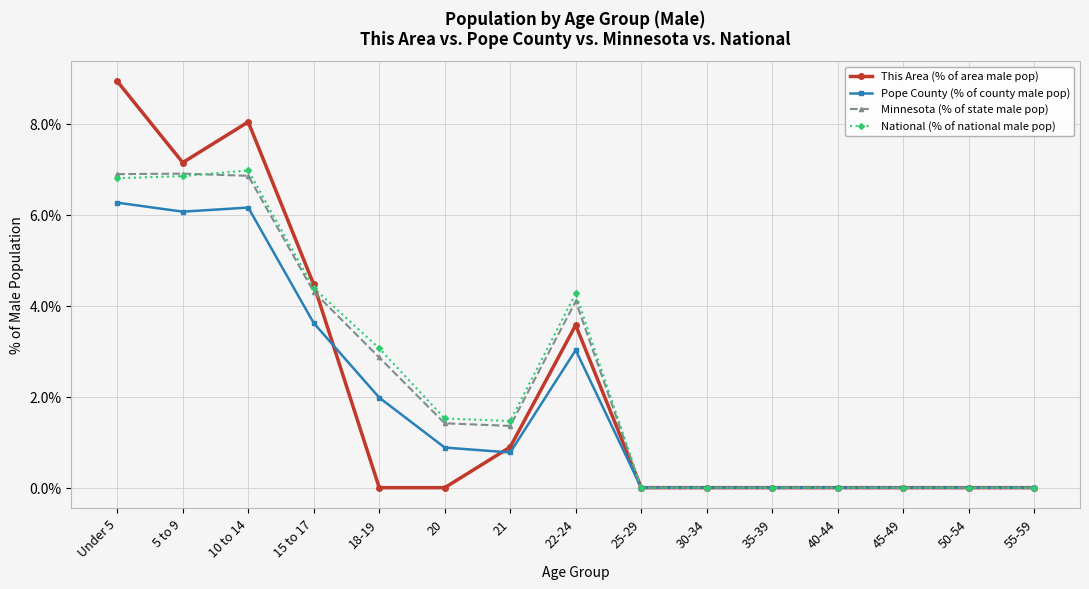

True or false: National (% of national male pop) has more than 1 interior local peaks.

True